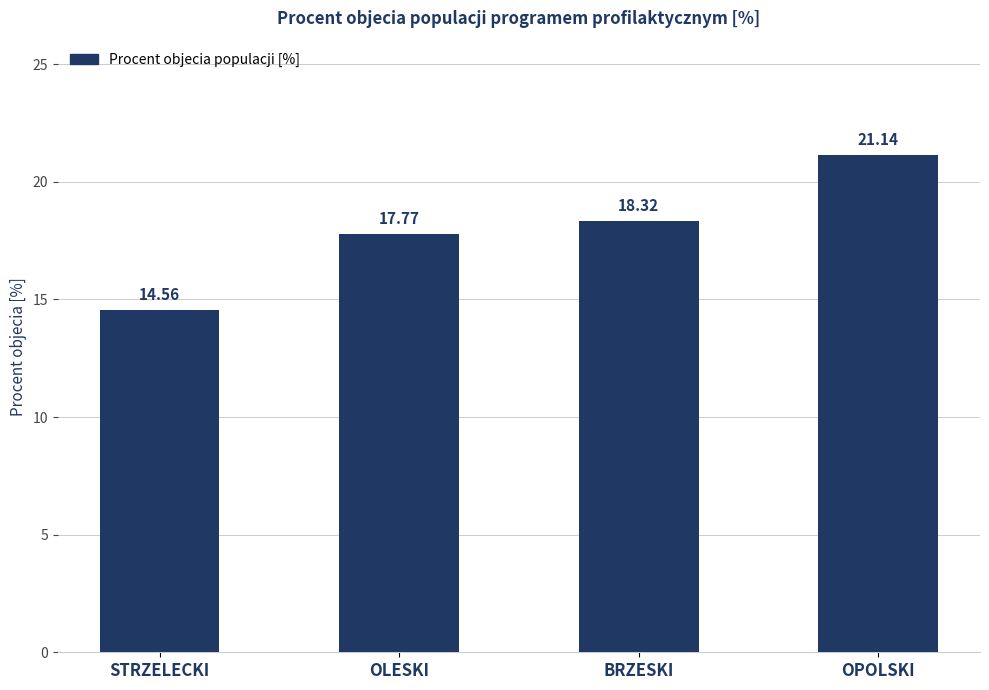

What is the approximate value at BRZESKI?

18.3